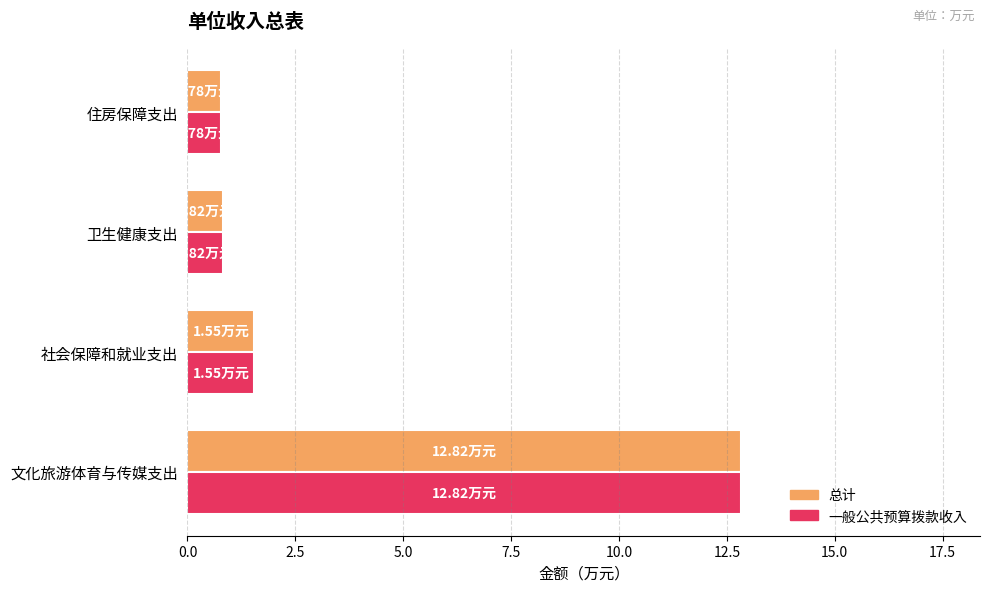

What is the difference between the maximum and minimum values in the 总计 series?

12.0